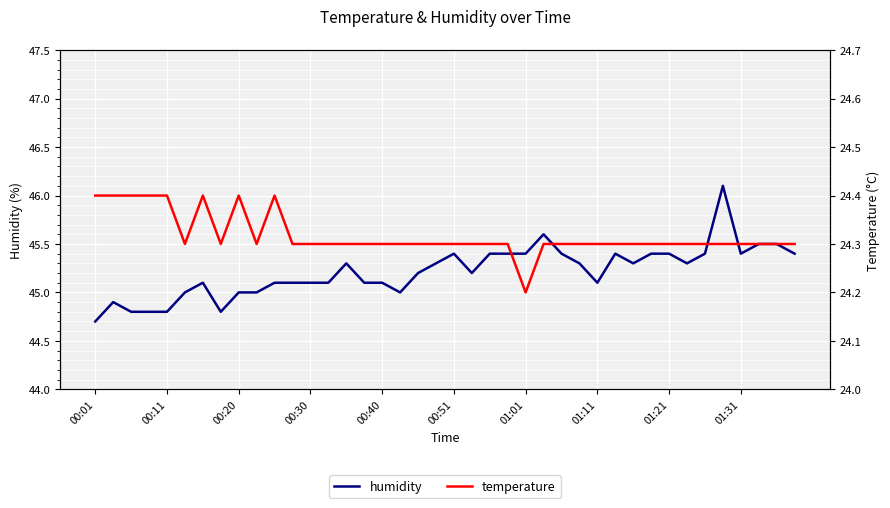

What is the minimum value shown in the chart?

24.2